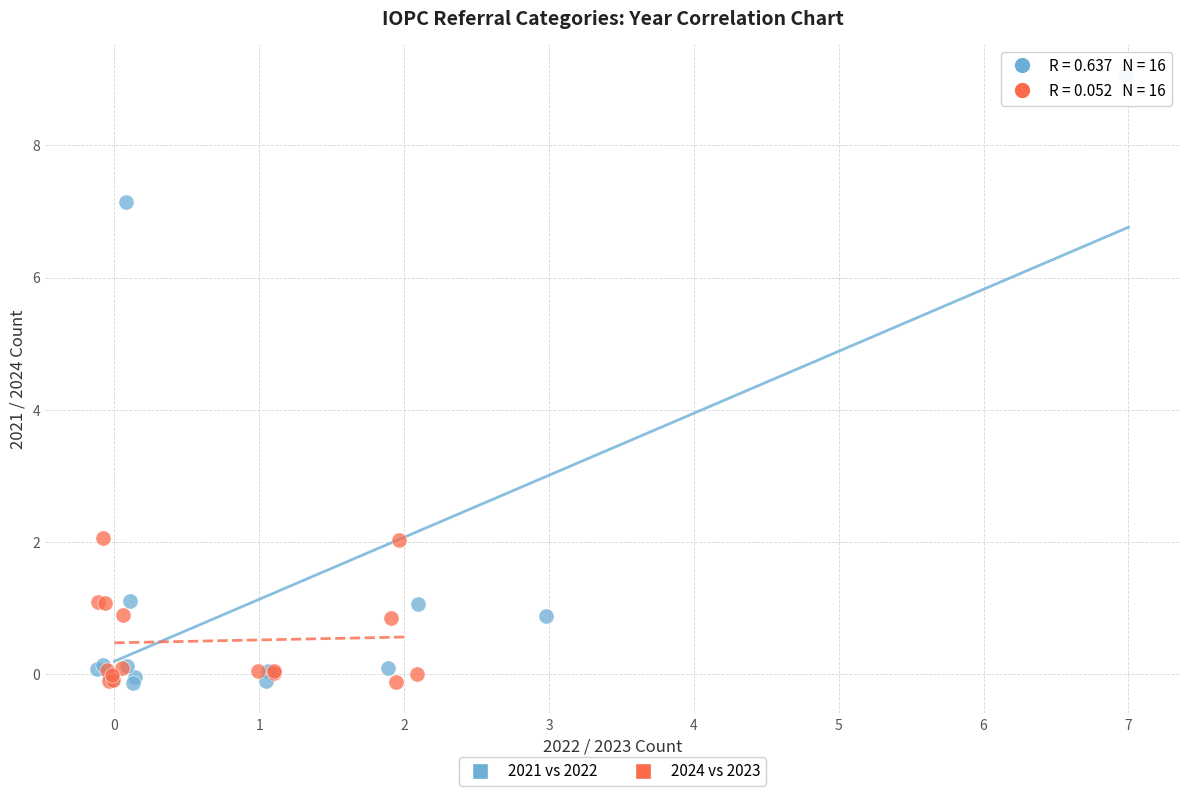

Which series has the widest spread of Y values?

2021 vs 2022